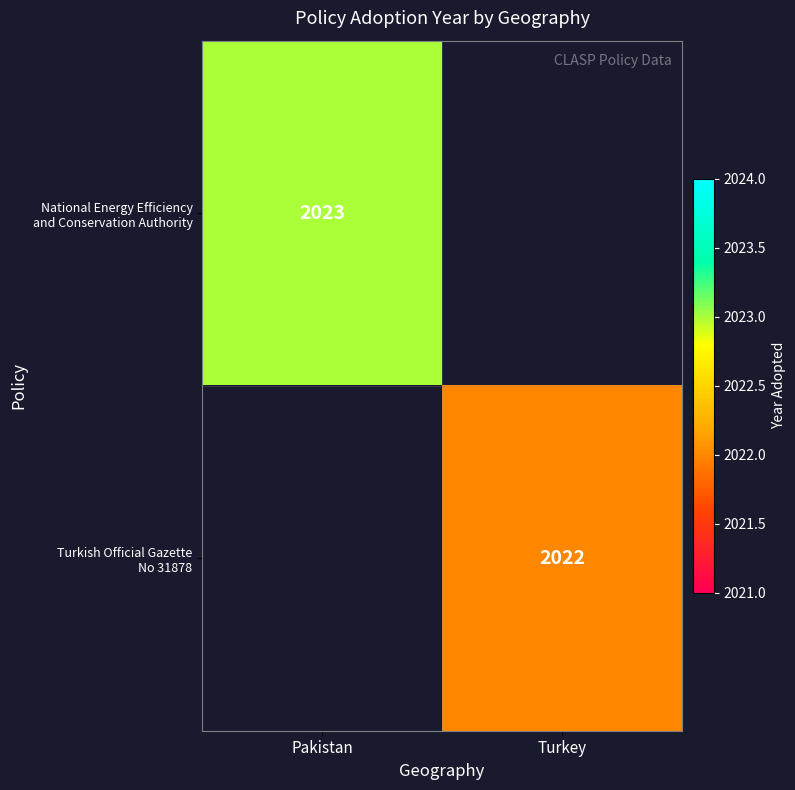

List the series in order of their peak value, highest first.

National Energy Efficiency and Conservation Authority, Turkish Official Gazette No 31878